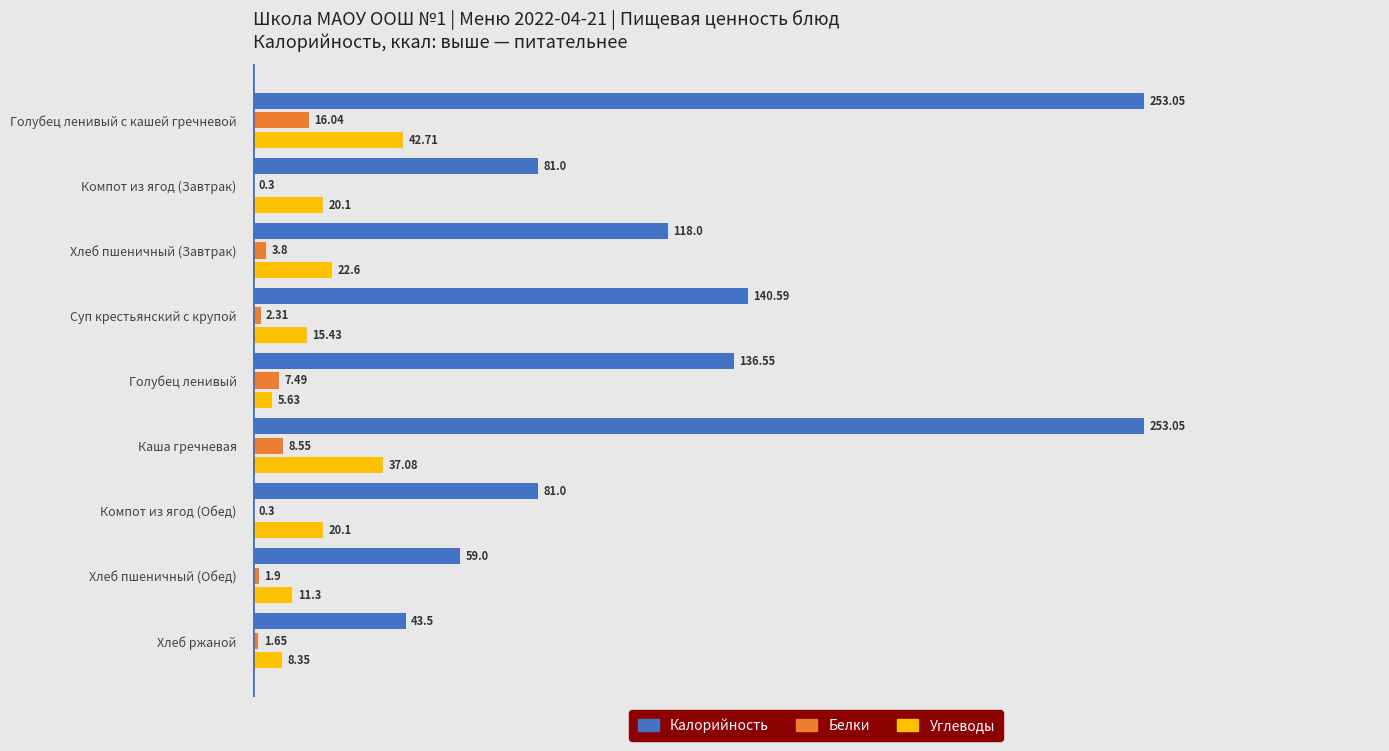

What is the sum of the Углеводы values at Голубец ленивый and Компот из ягод (Обед)?

25.7